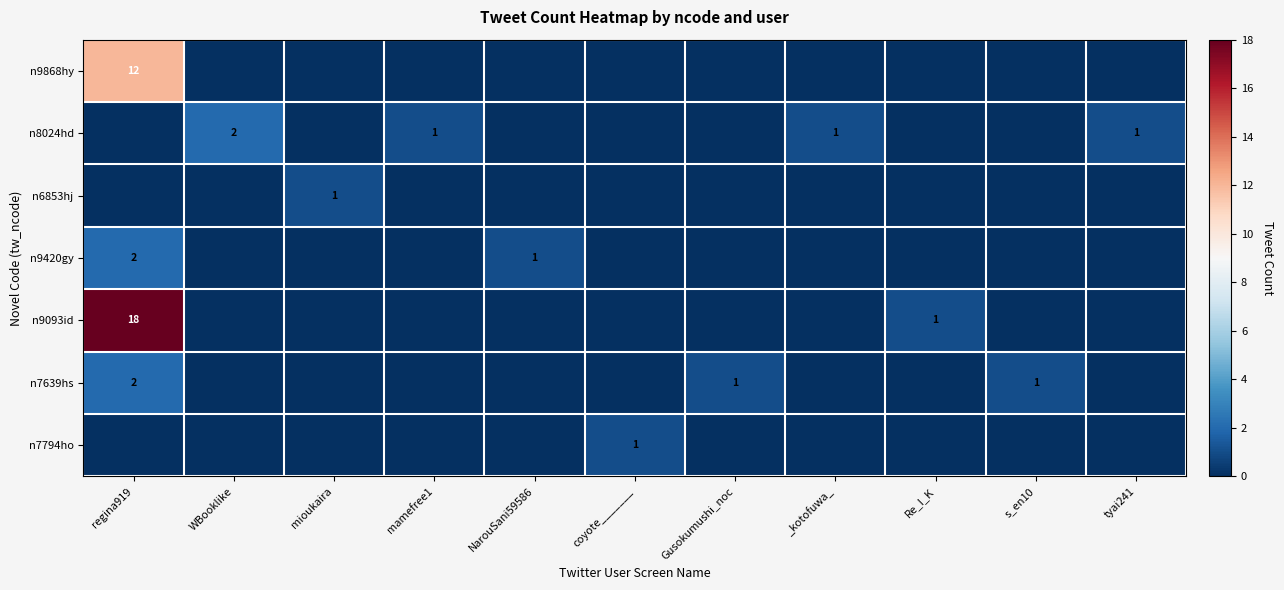

How many categories are shown in the chart?

11